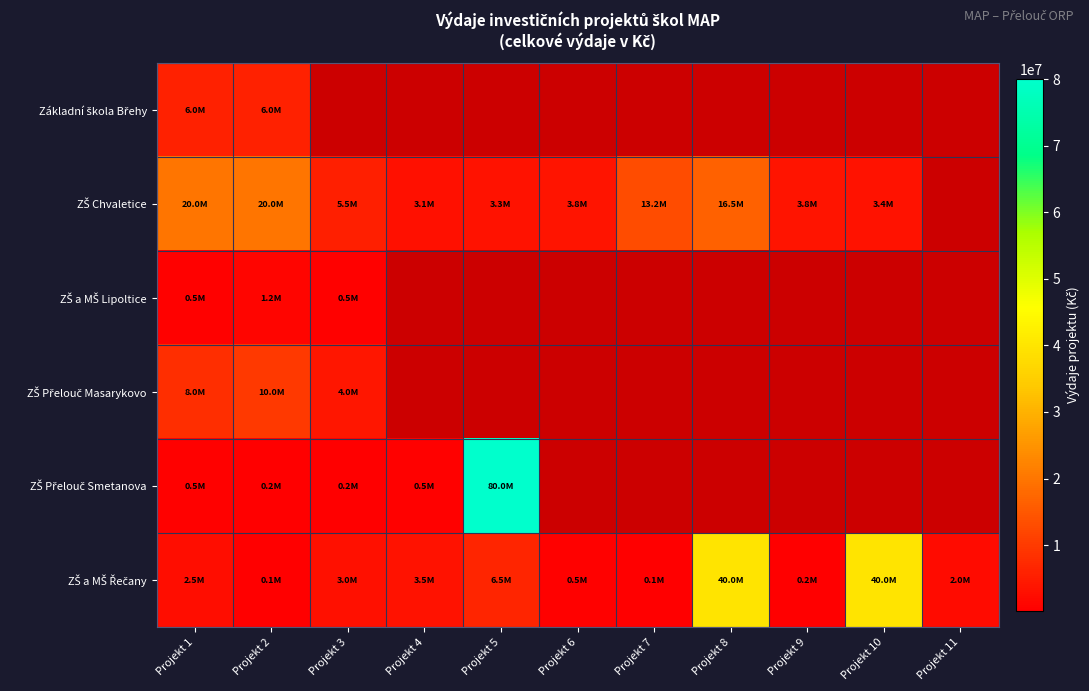

Between Projekt 10 and Projekt 7, which is larger?

Projekt 7